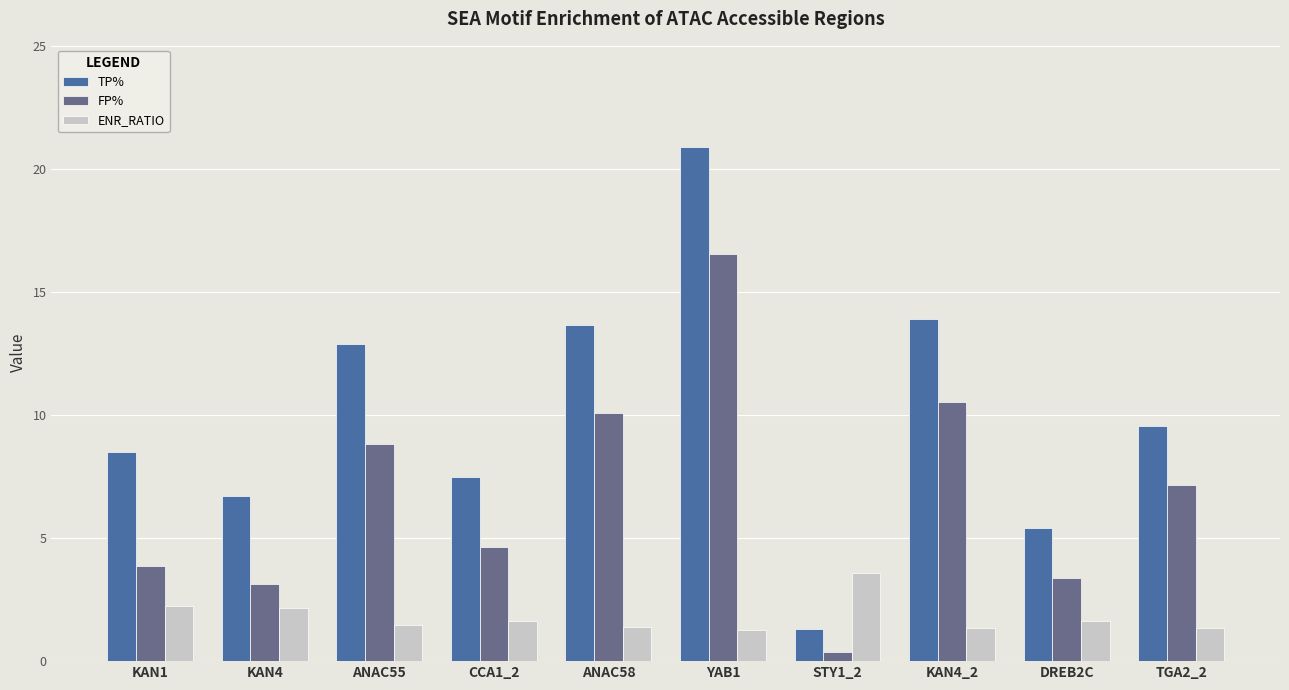

At which category is the sum across all series the highest?

YAB1